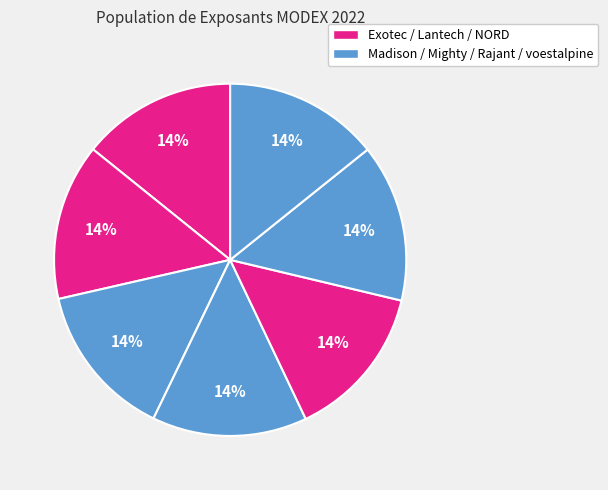

Does any single category account for the majority?

No